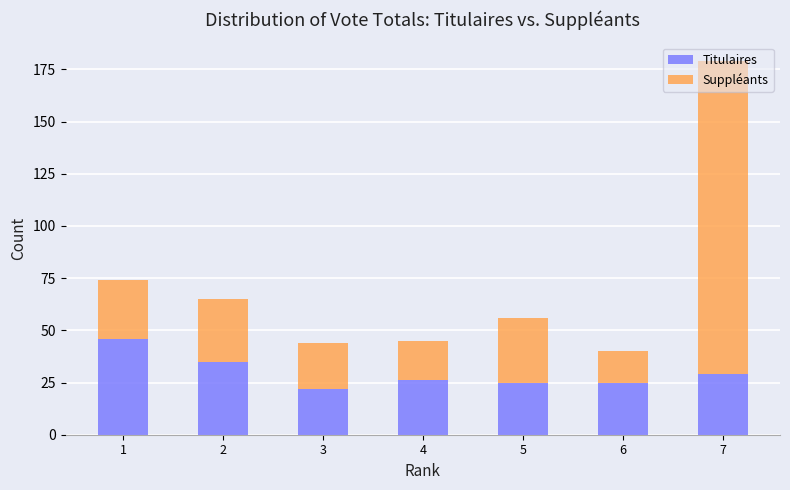

What is the sum of the Titulaires values at 1 and 7?

75